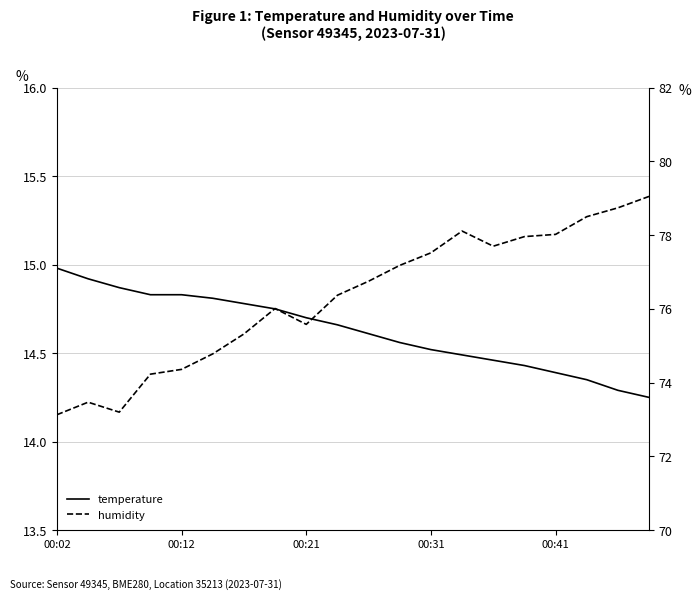

Read the temperature value at 00:41.

14.4